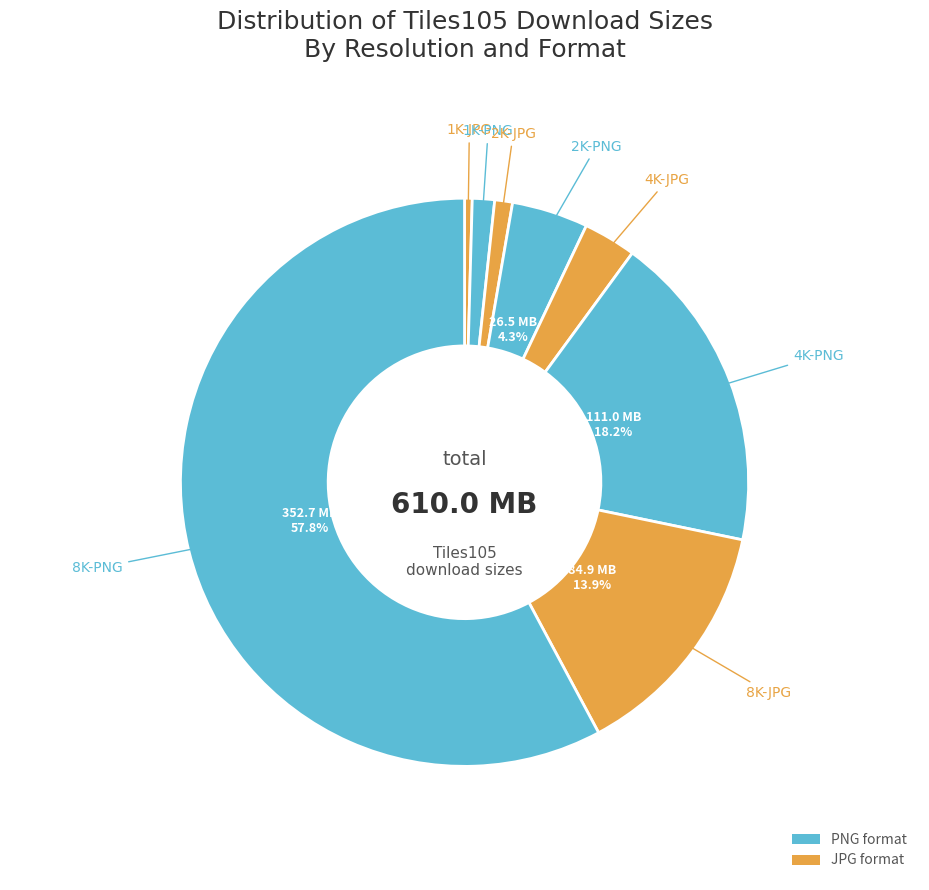

True or false: 1K-JPG accounts for 7% of the total.

False